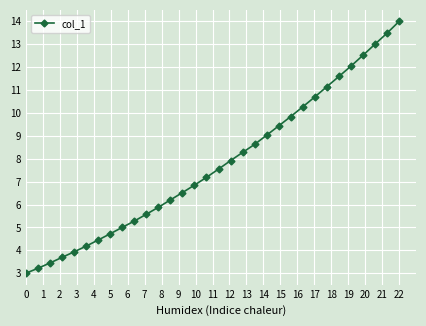

What is the smallest value displayed?

3.0